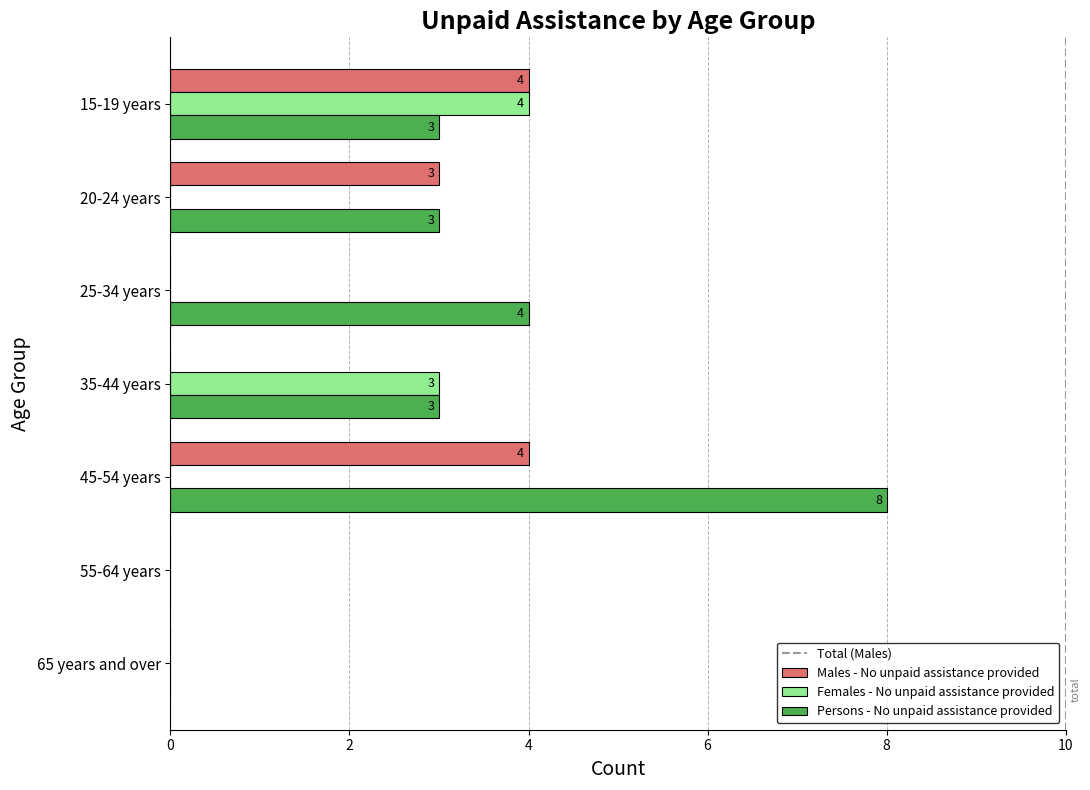

Count the Persons - No unpaid assistance provided values in the range 0 to 4.

6